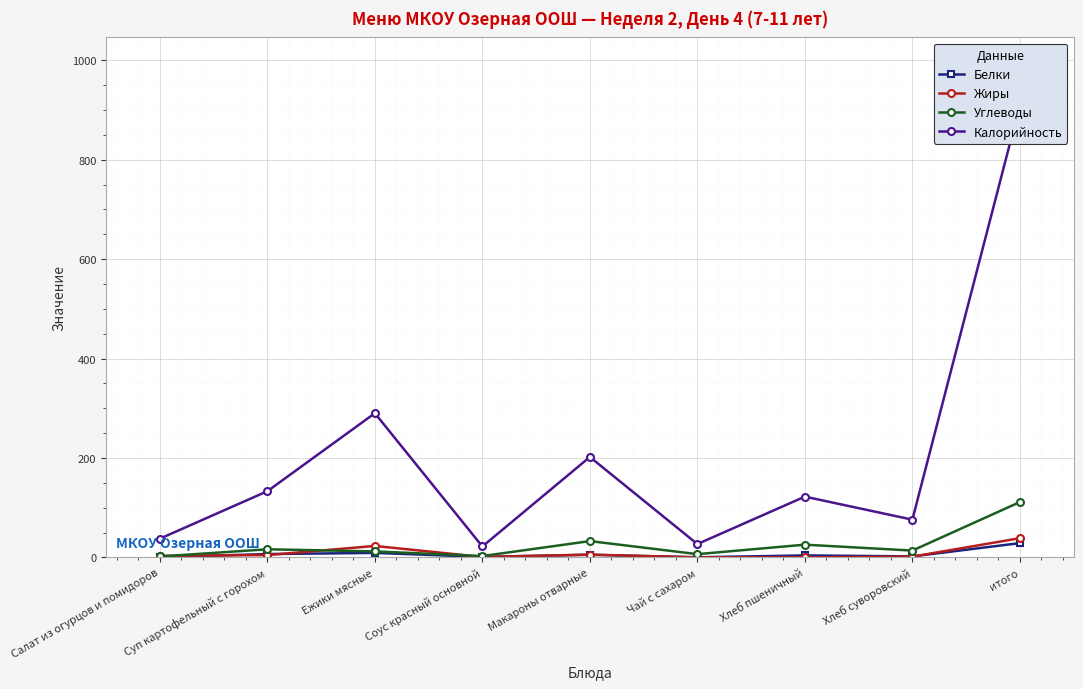

What is the spread (max minus min) of values at Хлеб суворовский?

74.4